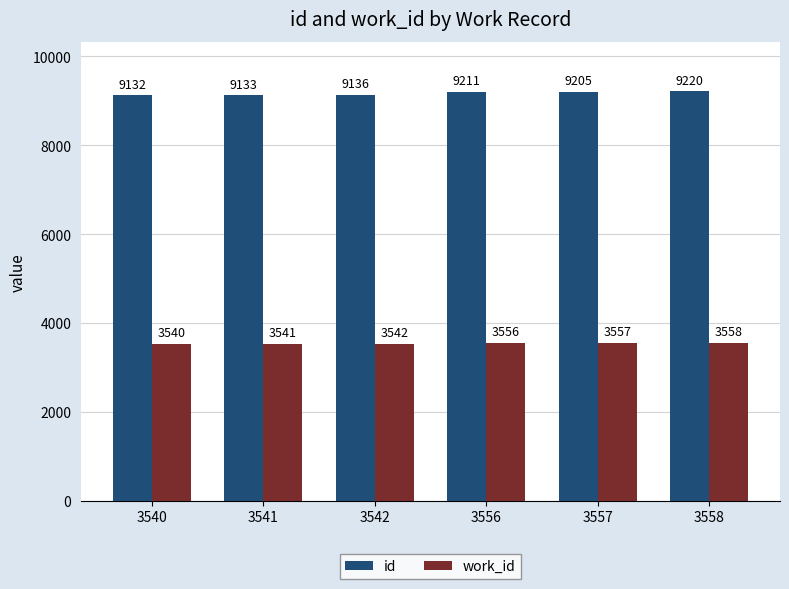

At which label does work_id reach its minimum?

3540